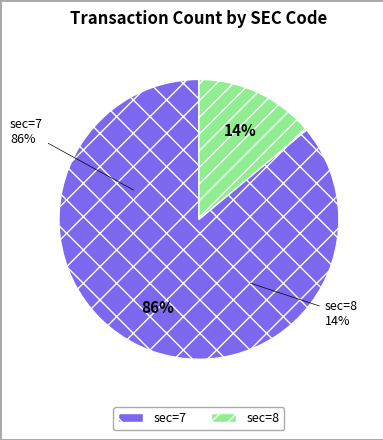

What is the ratio of the value at sec=7 to the value at sec=8?

6.2